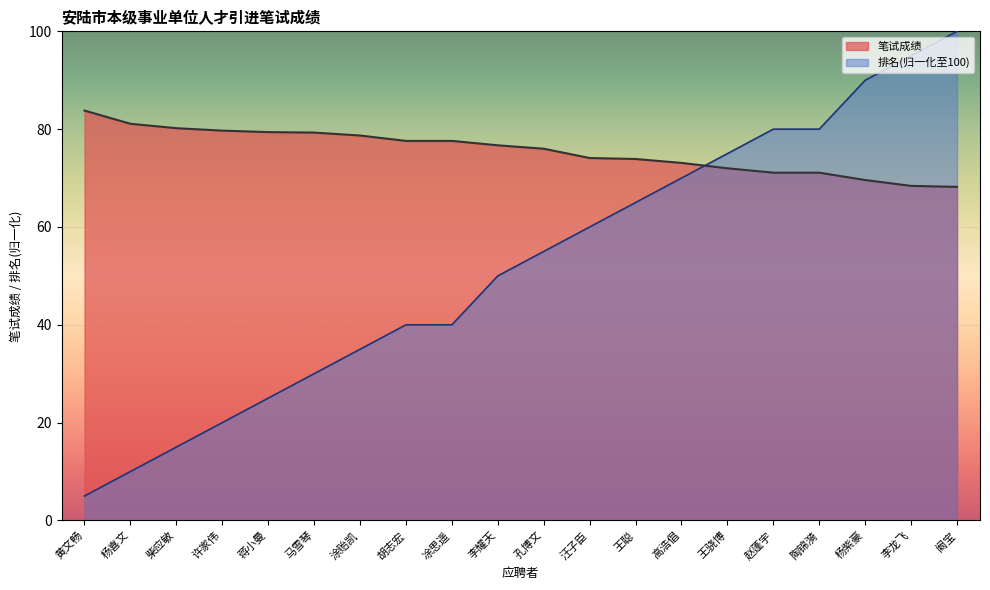

Between 孔博文 and 汪子臣, which series saw the biggest shift?

排名(归一化至100)